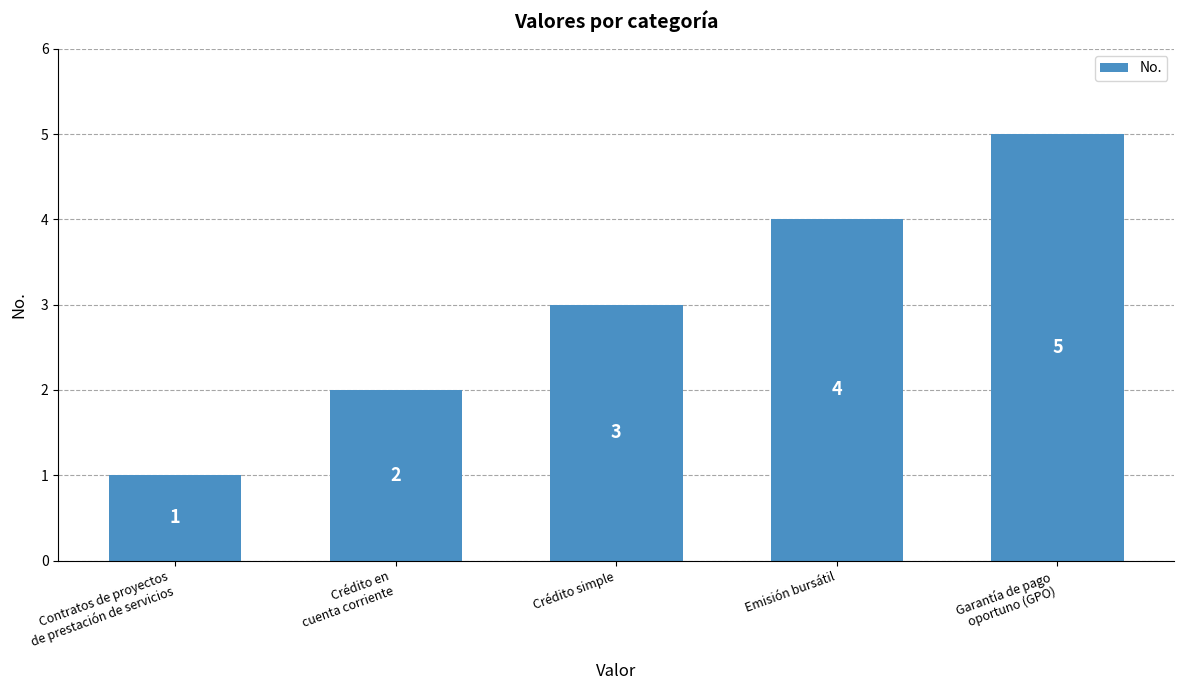

What is the change in value from Contratos de proyectos
de prestación de servicios to Crédito simple?

+2